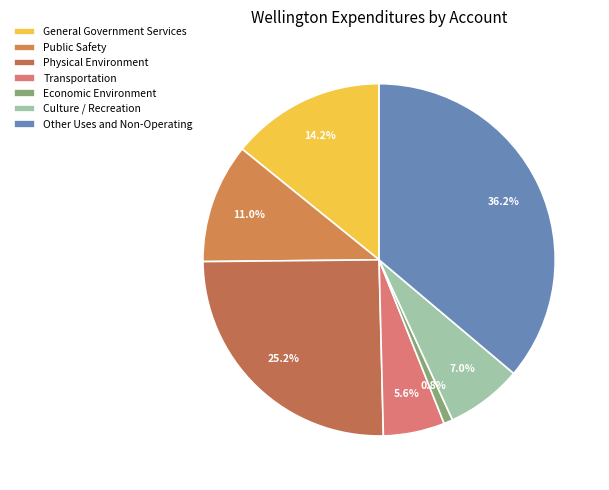

Rank the categories by value from lowest to highest.

Economic Environment, Transportation, Culture / Recreation, Public Safety, General Government Services, Physical Environment, Other Uses and Non-Operating